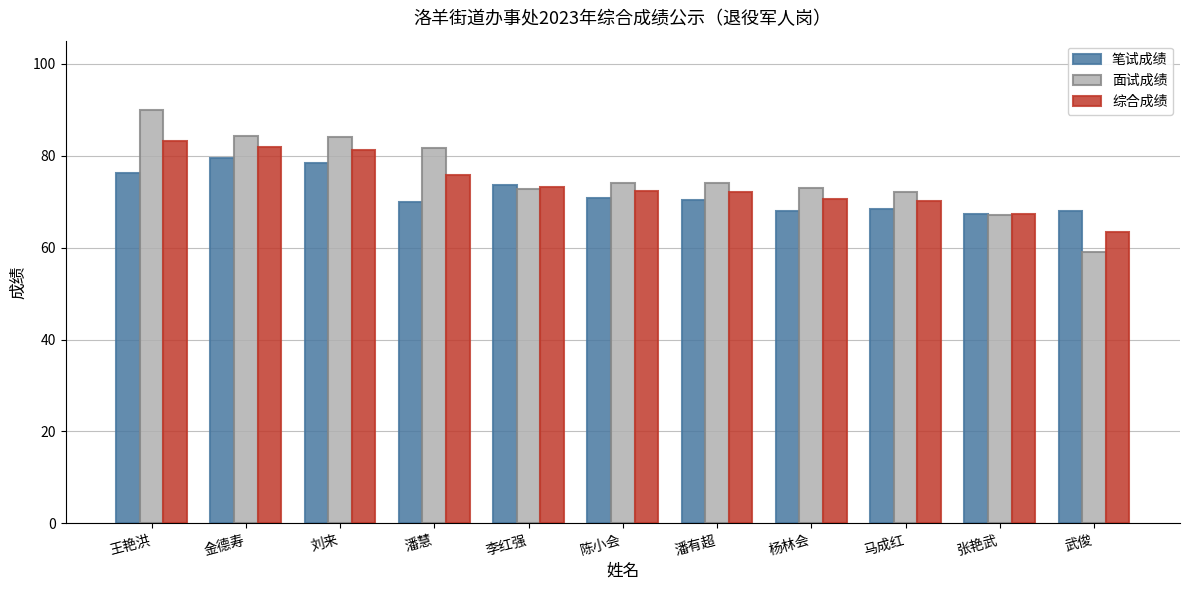

What is the smallest value displayed?

59.0